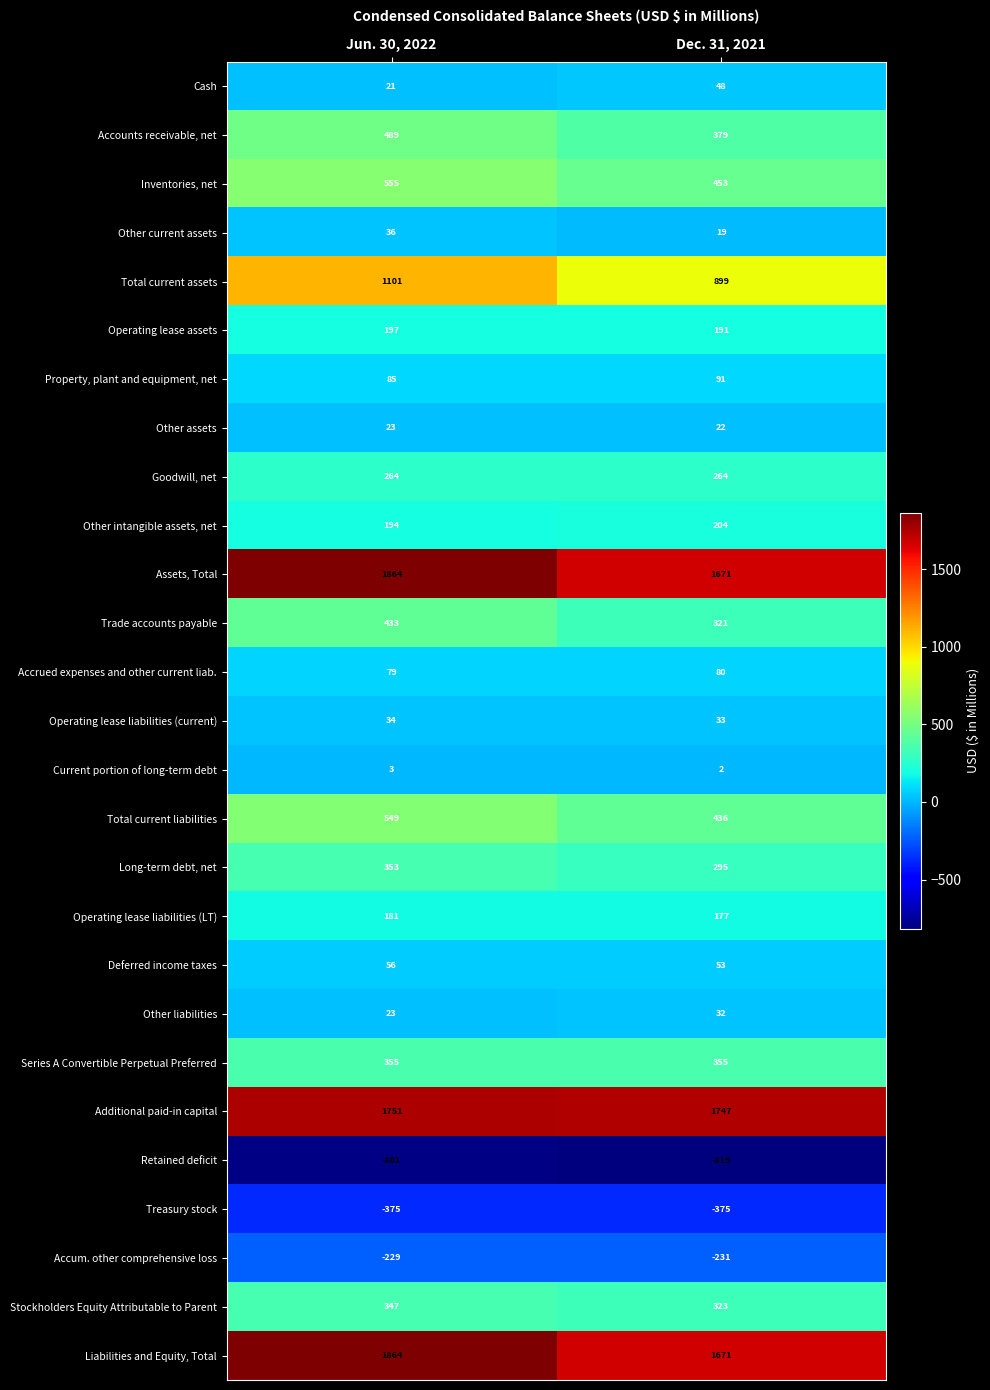

What value does the Long-term debt, net series have at Jun. 30, 2022, to the nearest 5?

355